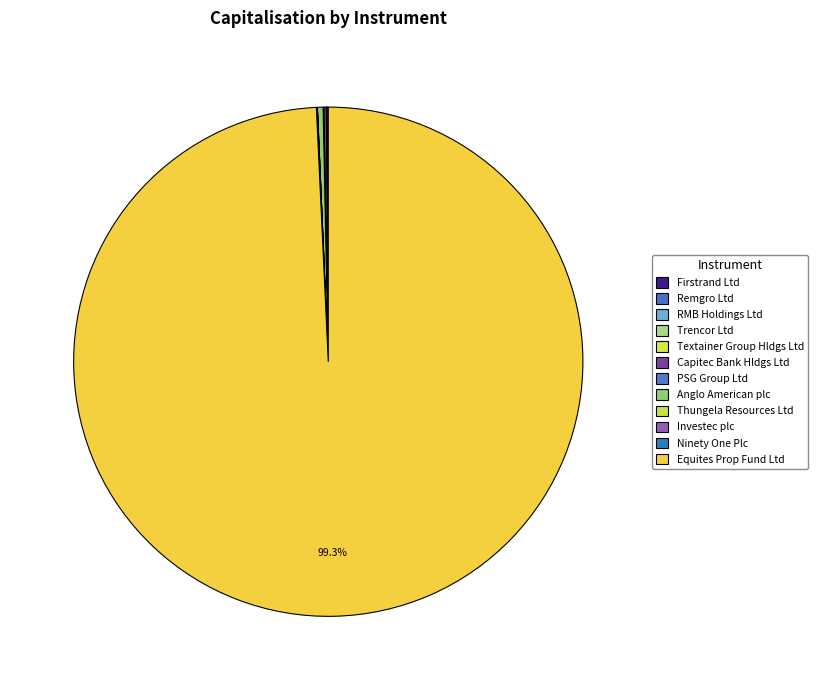

Which slice is the smallest?

RMB Holdings Ltd